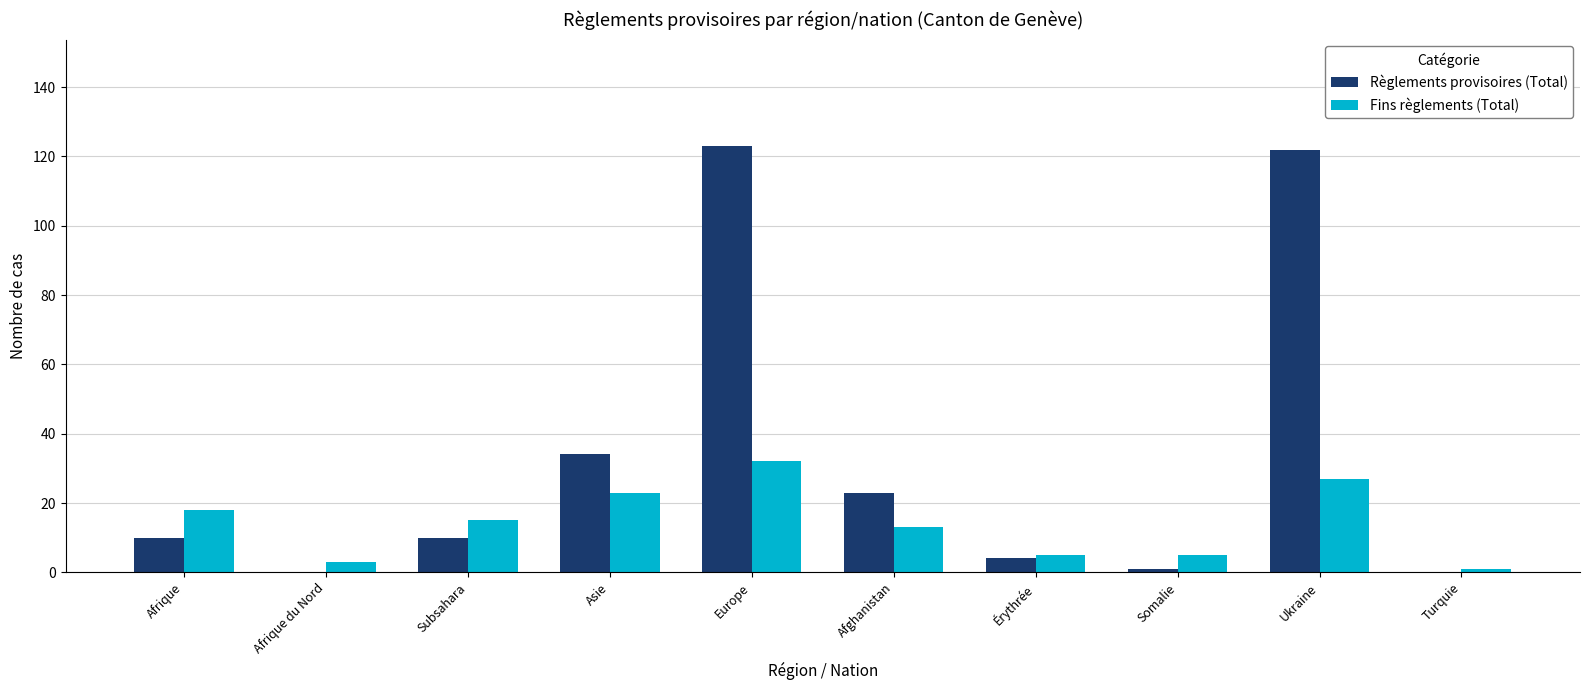

At which label is Règlements provisoires (Total) closest to 61?

Asie